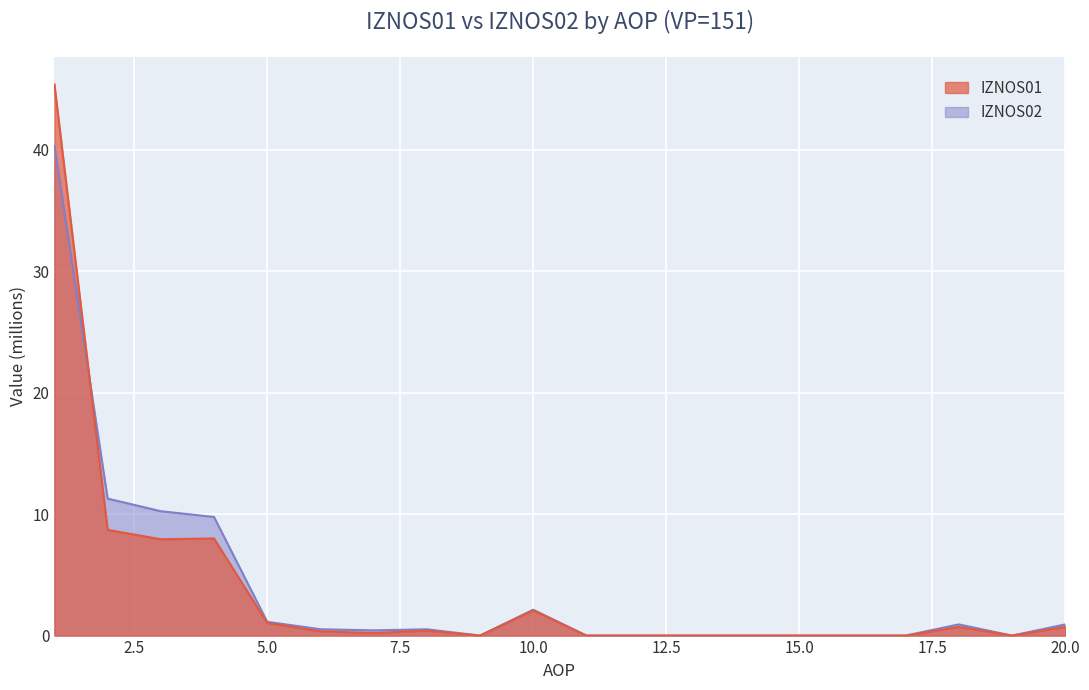

Count the number of categories in the chart.

20